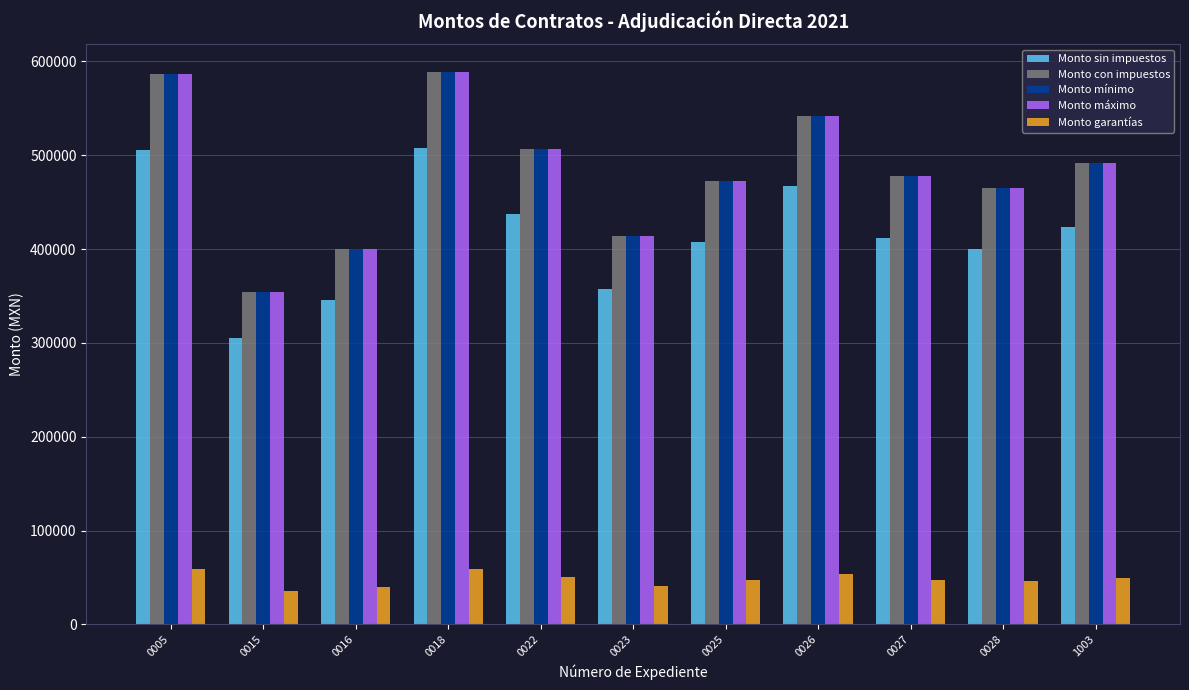

What is the spread (max minus min) of values at 0005?

528144.5